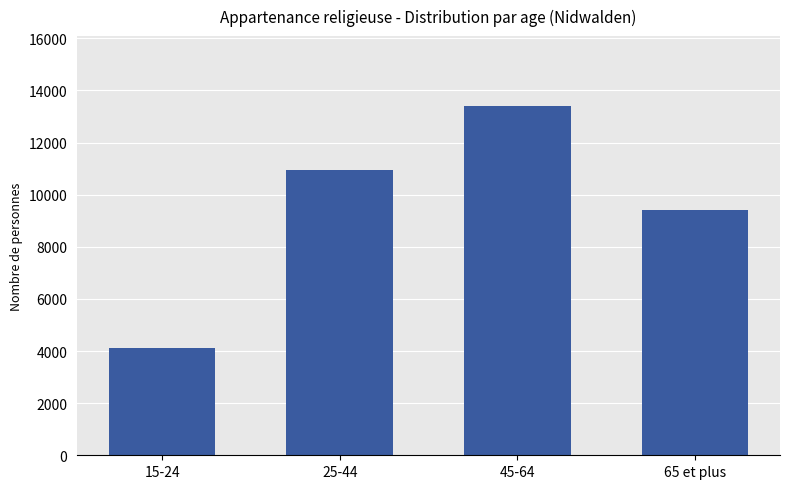

What is the greatest value displayed?

13402